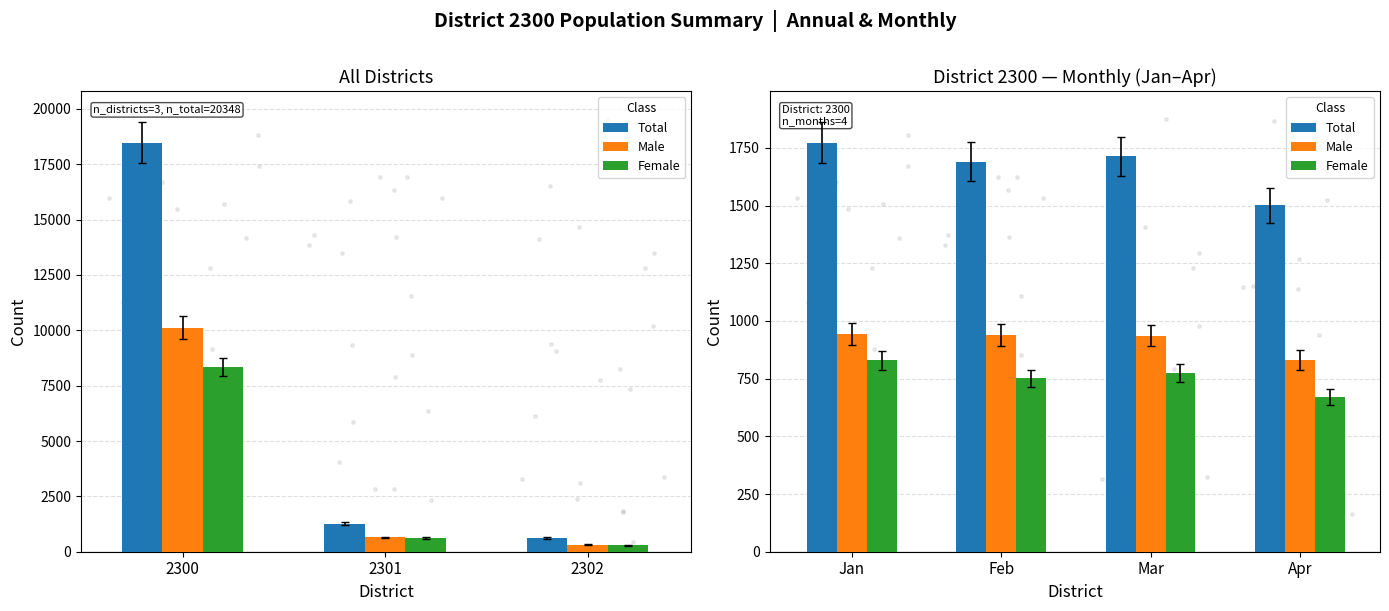

Which series has the largest total across all categories?

Total